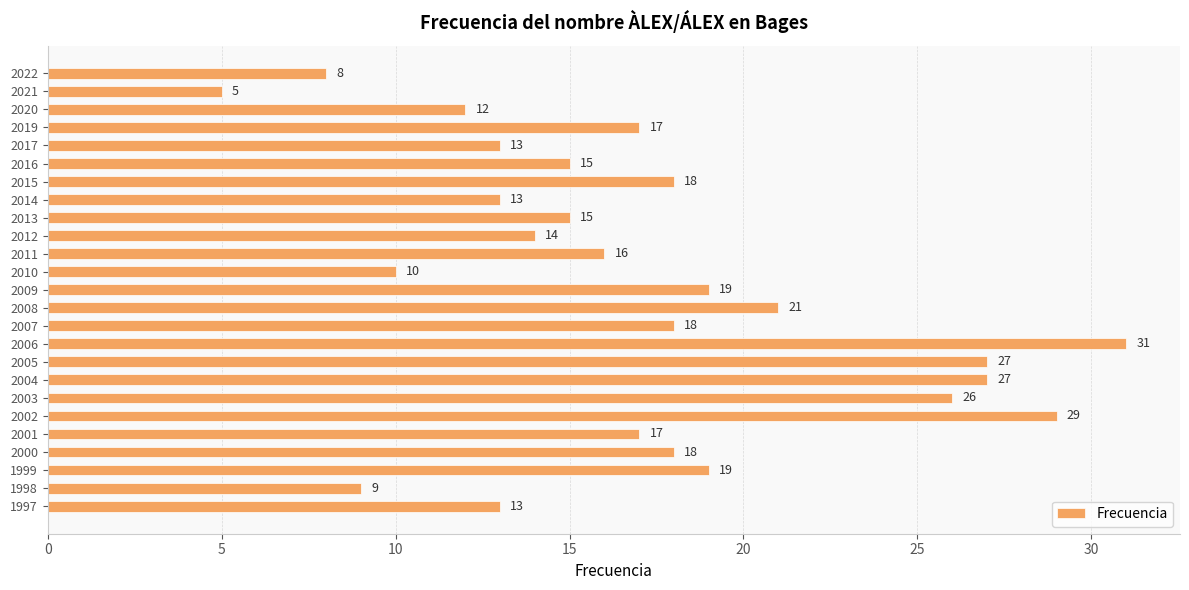

Is it true that the value at 2000 is 18?

True